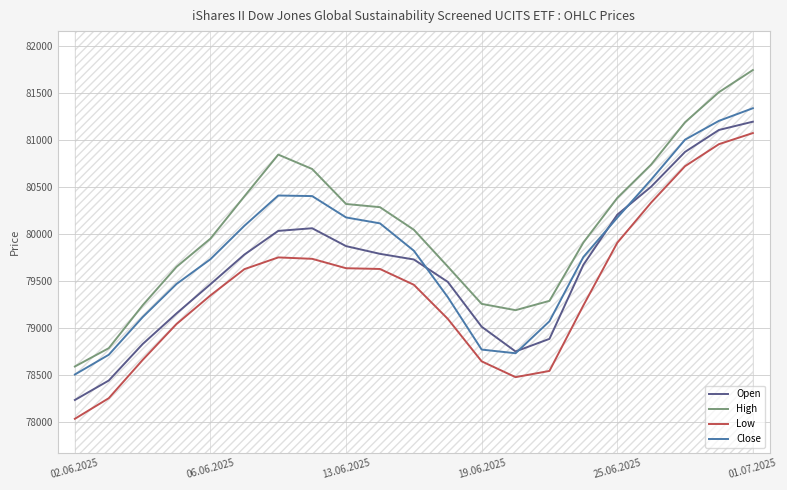

True or false: Close has a value of 144498 at 17.

False